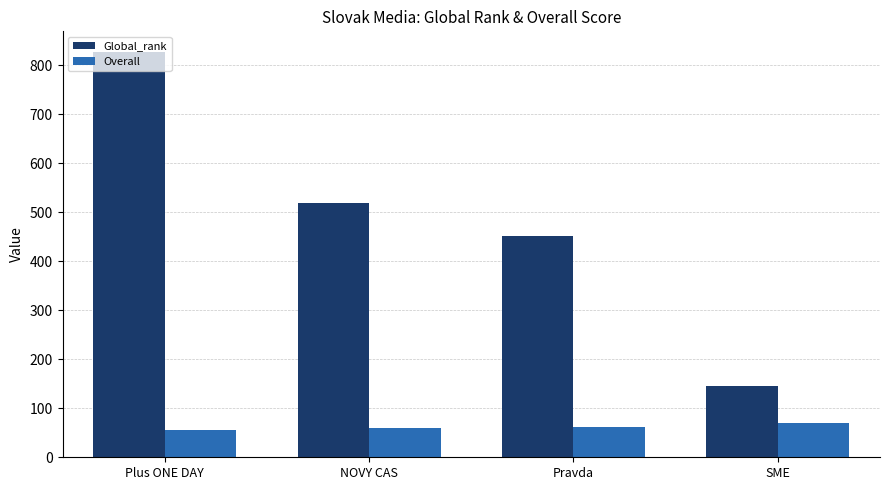

How many data points in Overall are less than 61?

2